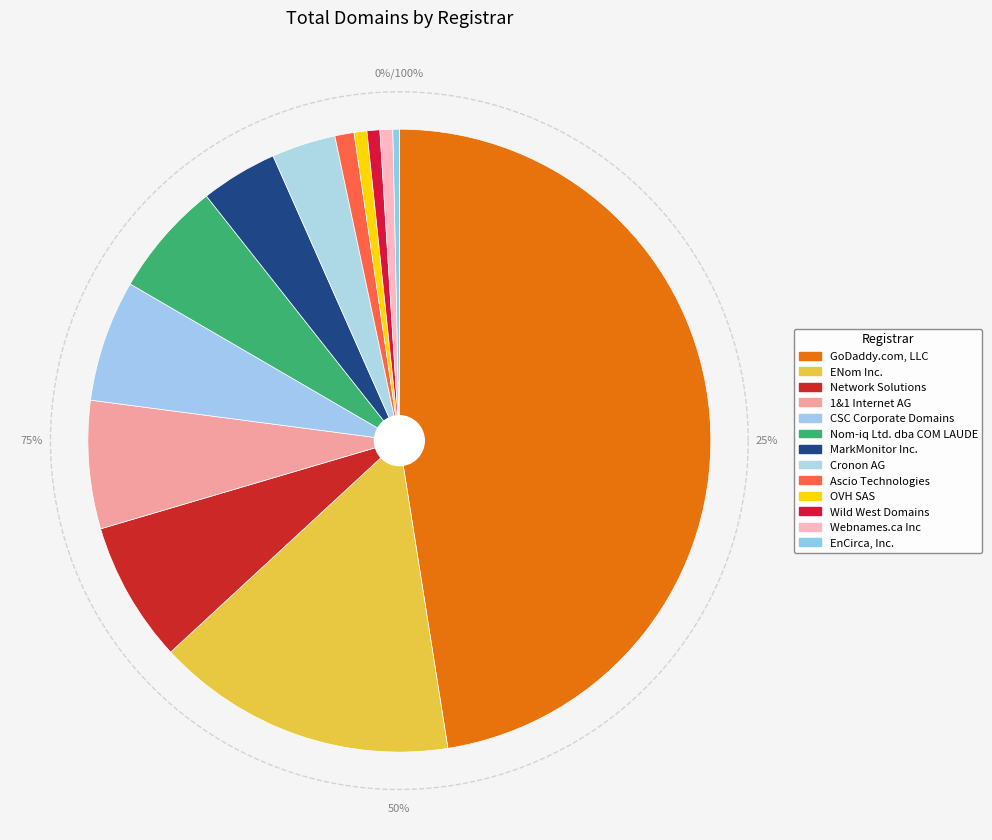

How much of the chart is everything except MarkMonitor Inc.?

96.0%